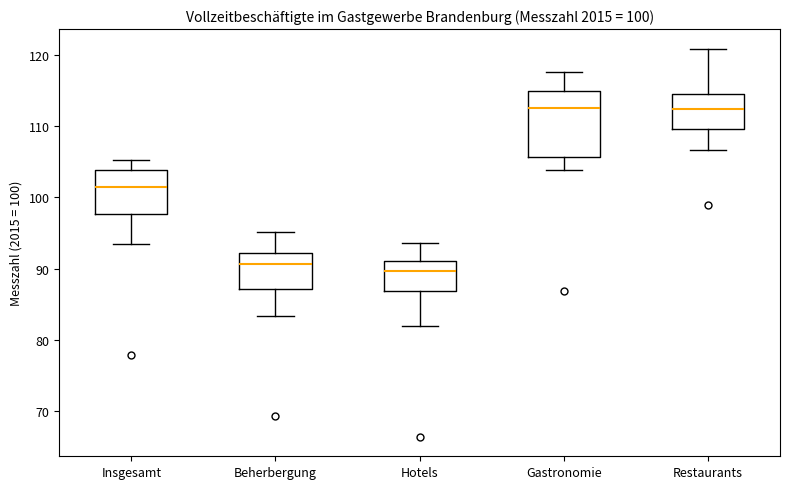

Comparing the boxes themselves (not the whiskers), which one is the tallest?

Gastronomie